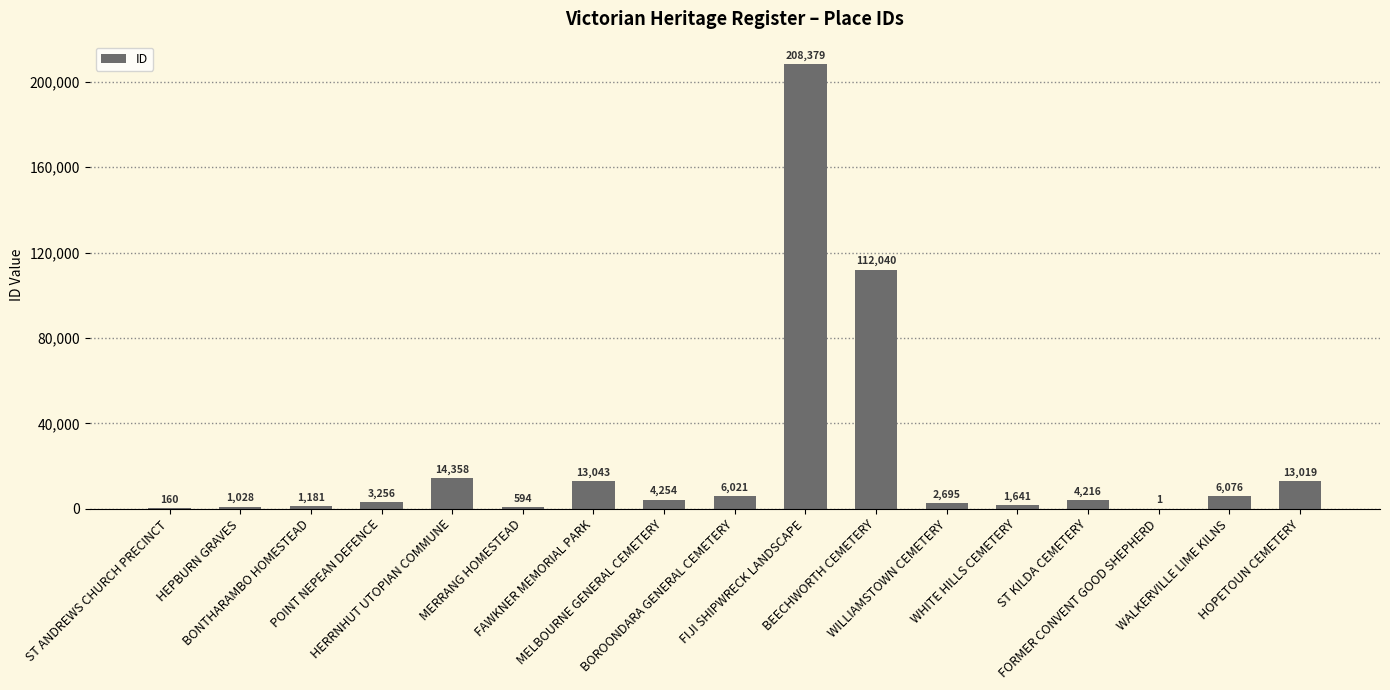

Read the value at HERRNHUT UTOPIAN COMMUNE, to the nearest 100.

14400